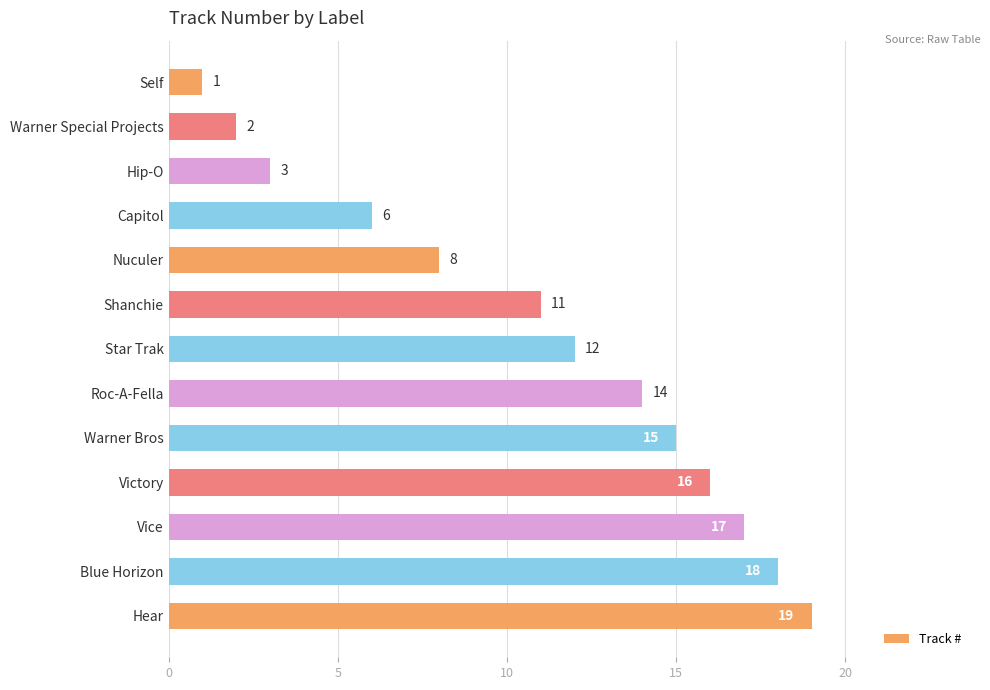

Which label corresponds to the largest value in the chart?

Hear